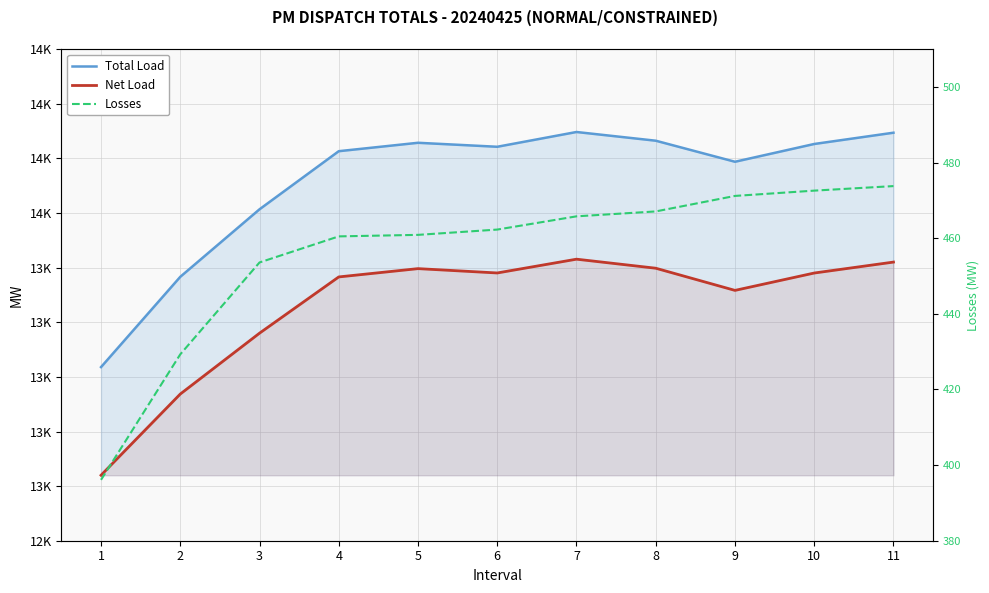

What is the maximum value shown in the chart?

13896.9